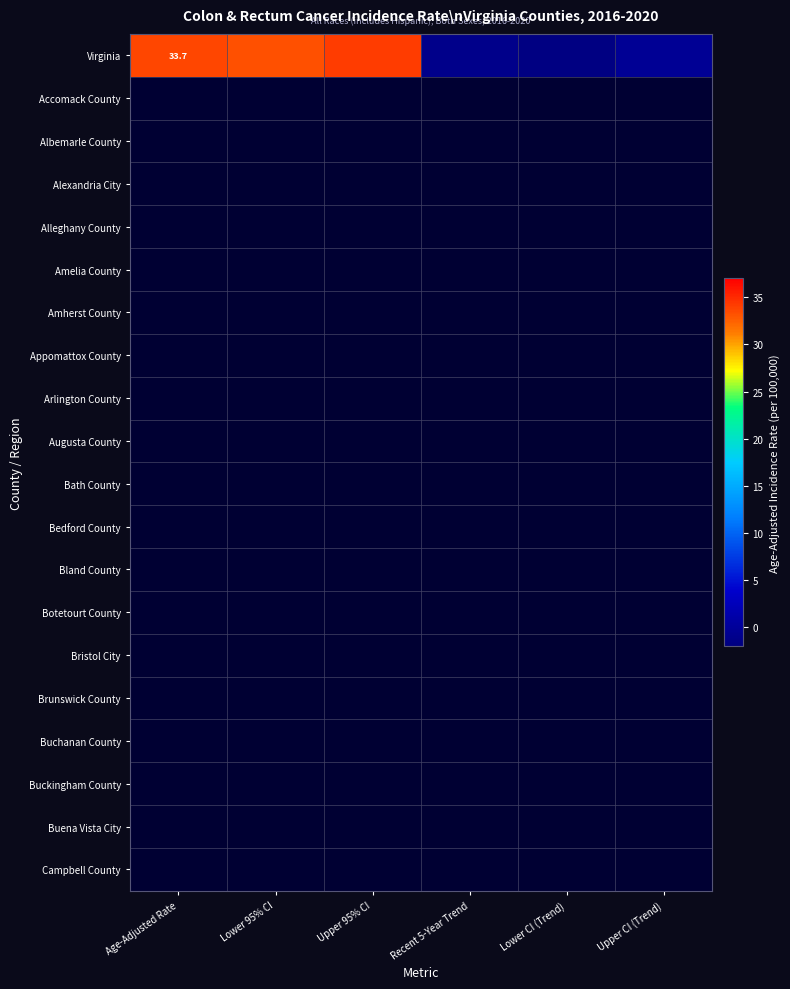

How many series are shown in this chart?

20